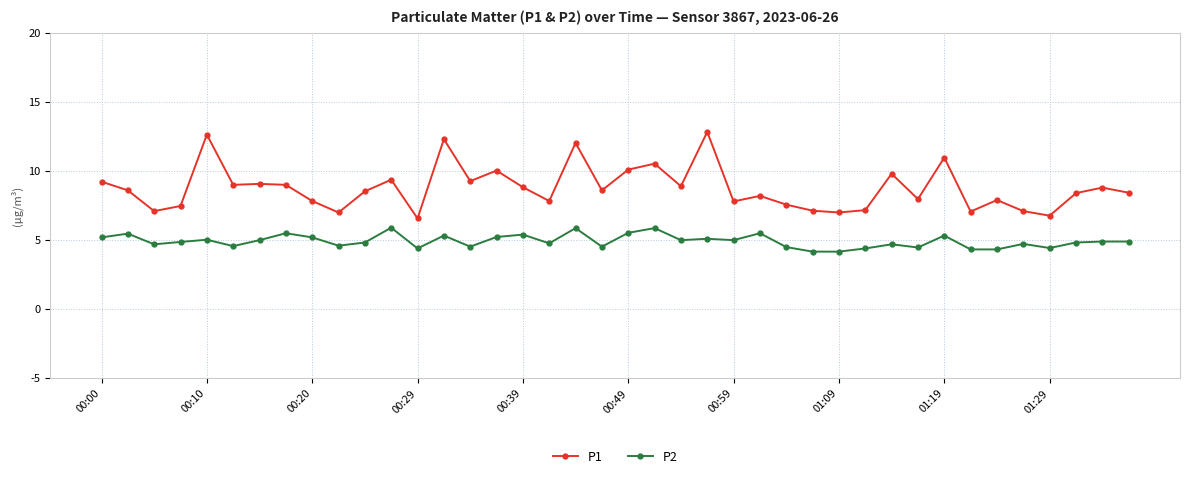

True or false: P2 and P1 cross at least once.

False